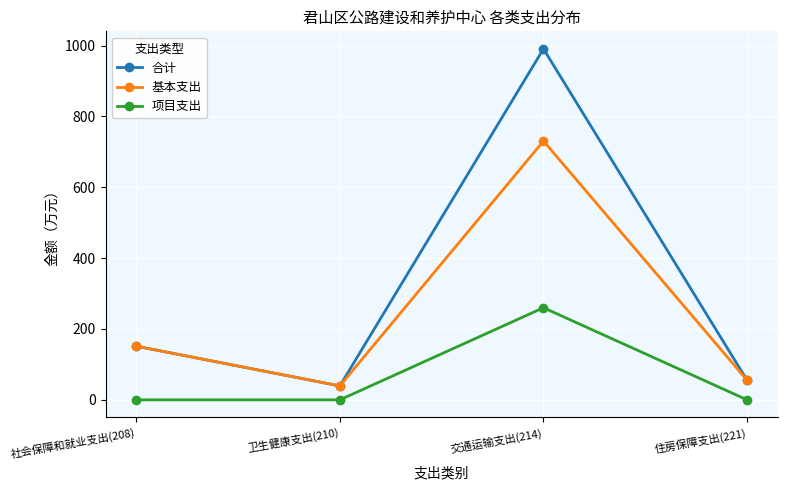

How many categories are shown in the chart?

4